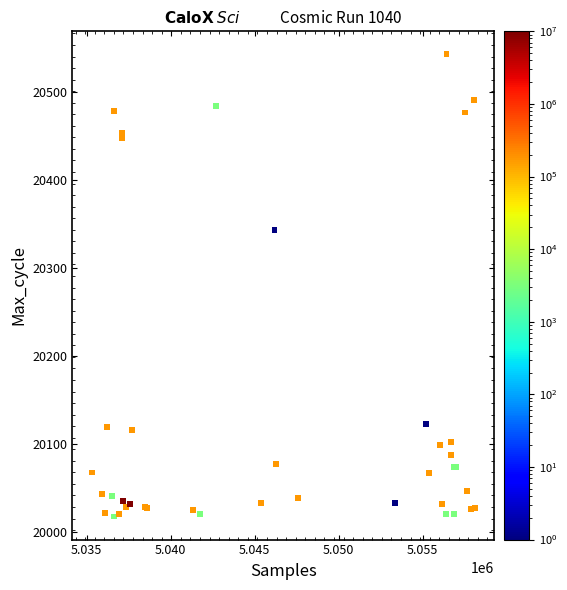

What Y value in the scatter plot is closest to 20280?

20344